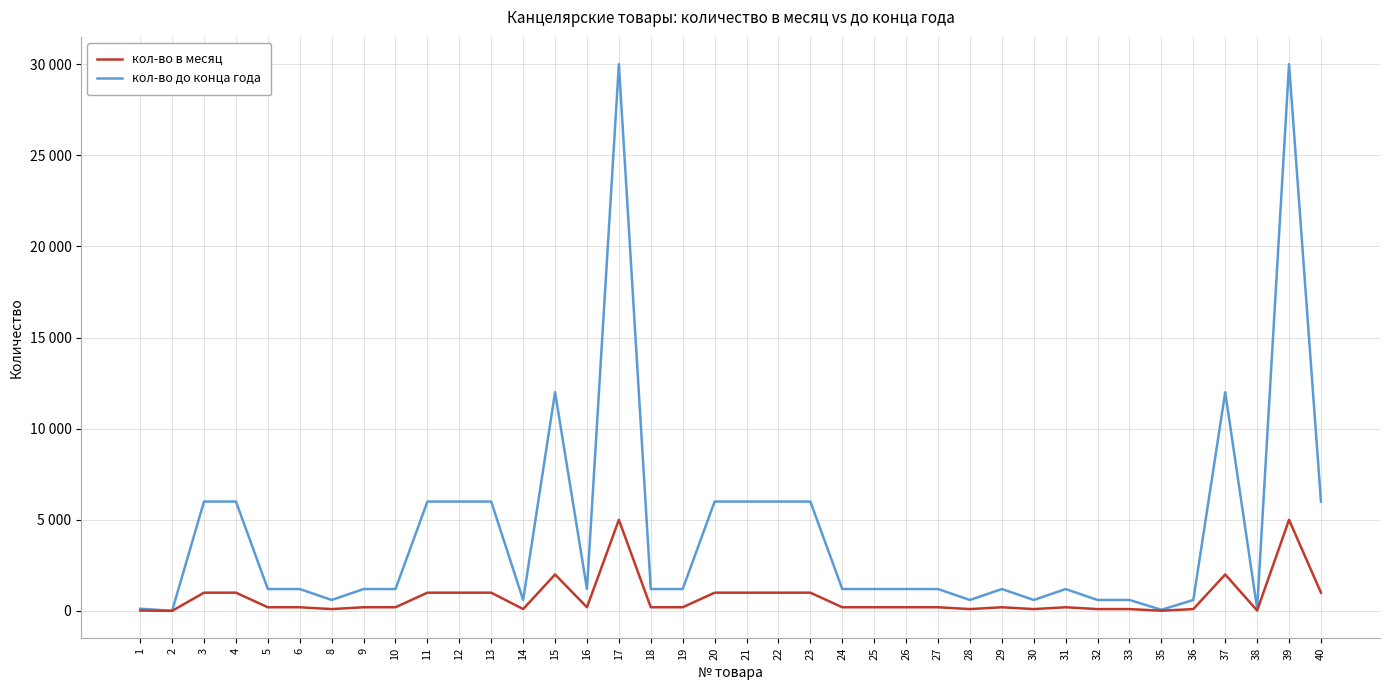

List the series in order of their peak value, lowest first.

кол-во в месяц, кол-во до конца года